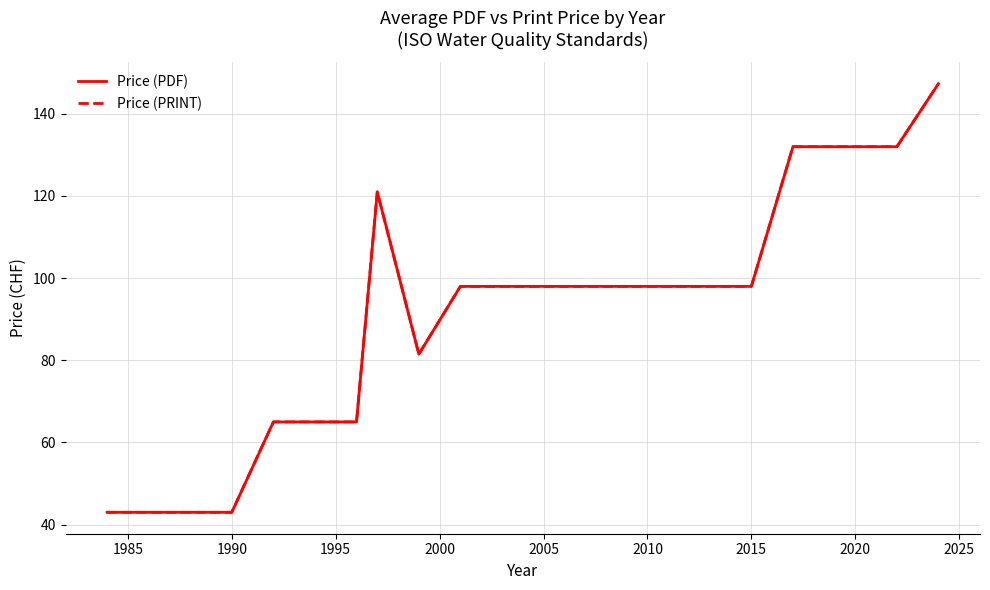

What is the value of the Price (PDF) point at the 21st from the left?

132.0